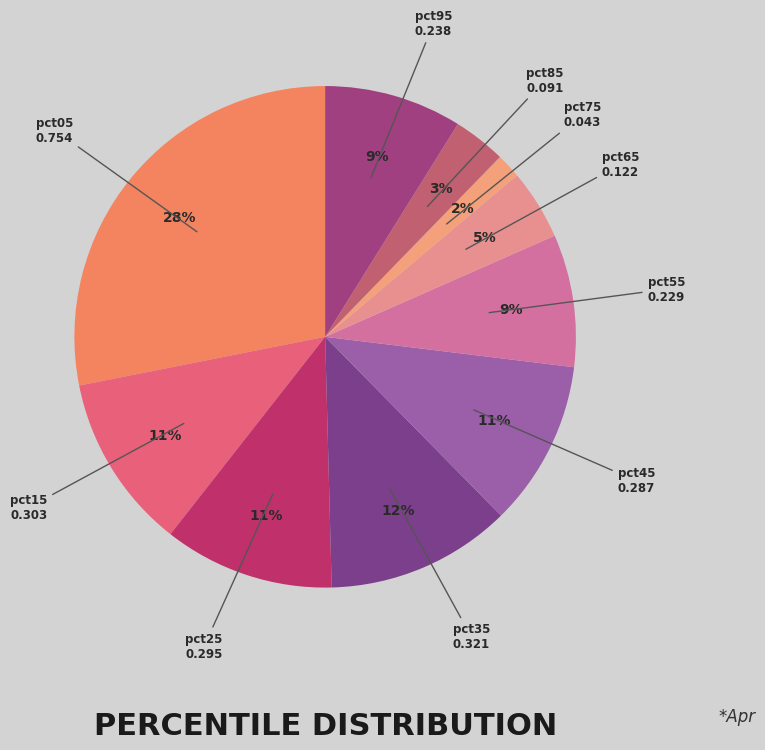

How many segments does this pie chart have?

10